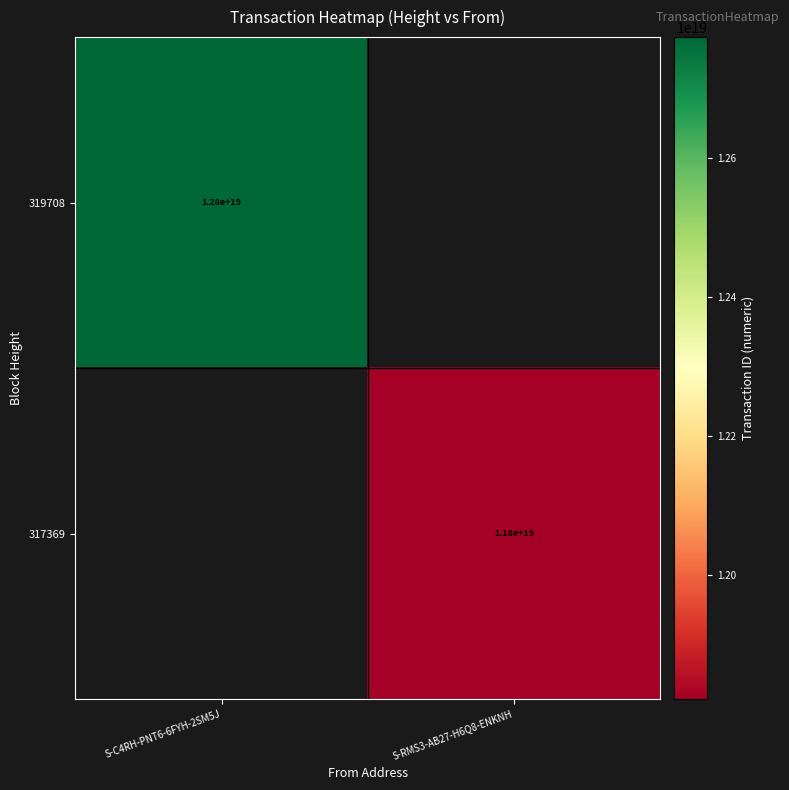

Is it true that 317369 equals 4295533626232902656 at S-RMS3-AB27-H6Q8-ENKNH?

False